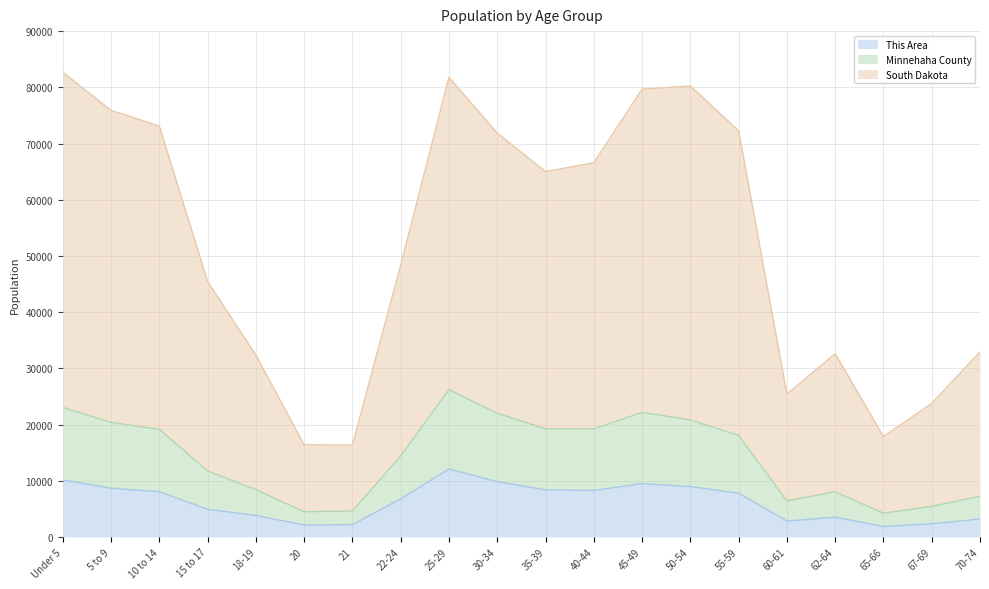

What is the value of the This Area point at the 8th from the left?

6767